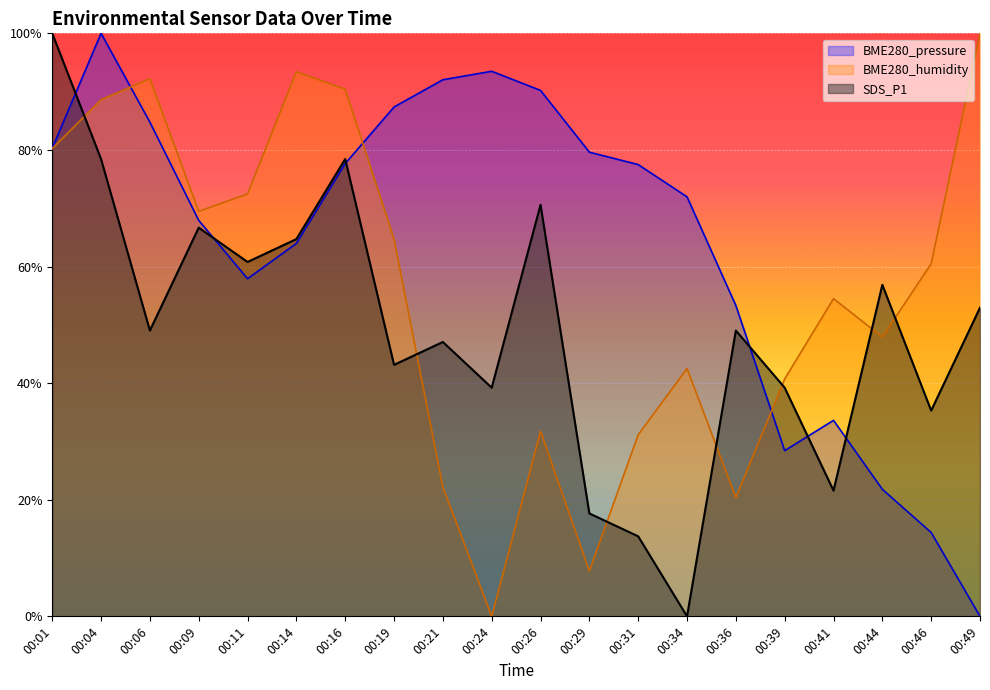

What is the difference between the maximum and minimum values in the BME280_humidity series?

100.0